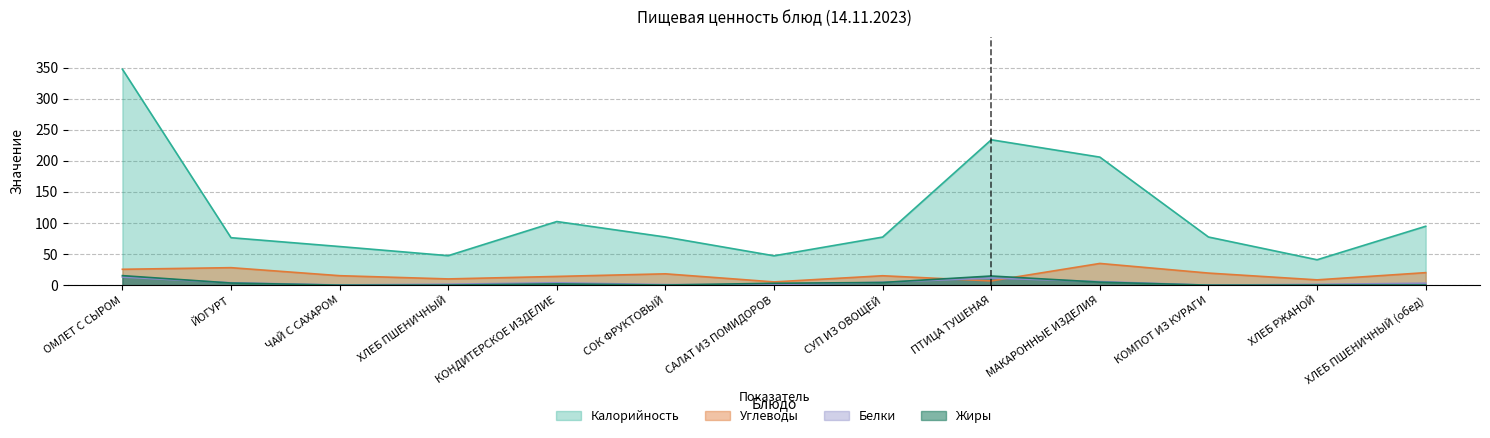

How many lines are shown in the chart?

4